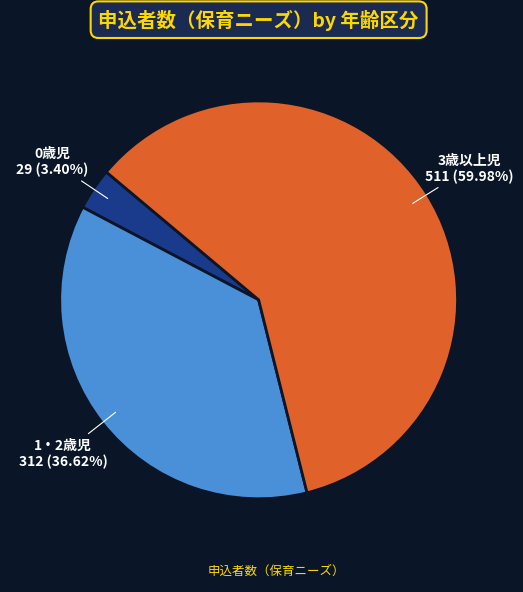

Does any single category account for the majority?

Yes